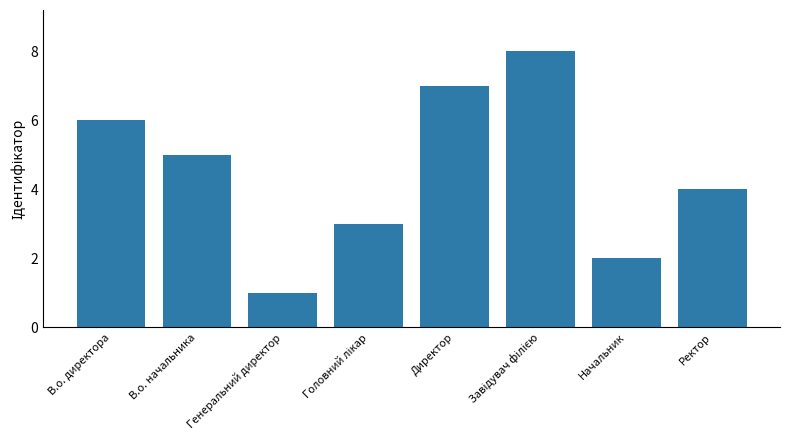

At which label does the data first exceed 5?

В.о. директора